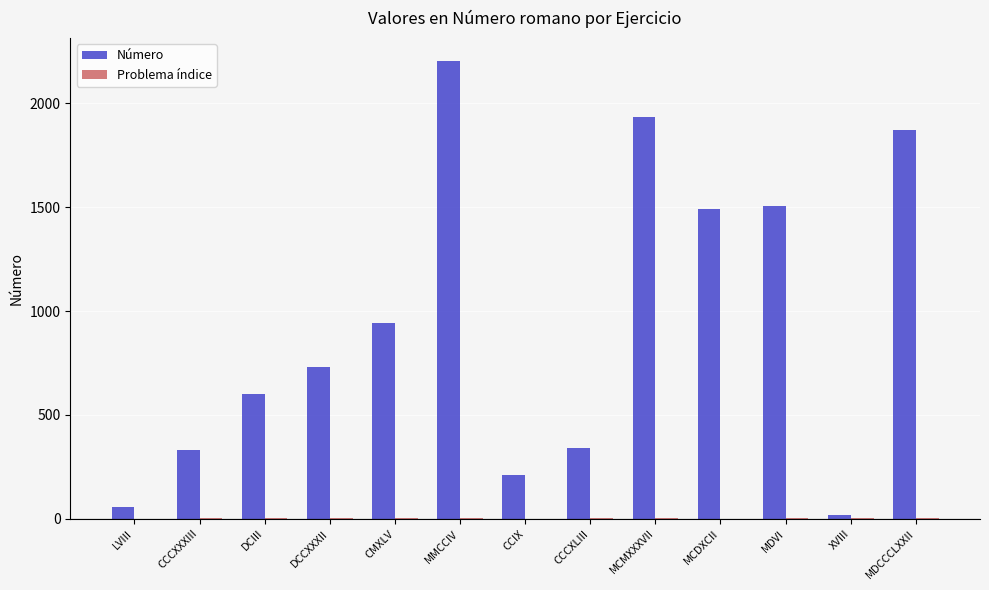

Where is Número nearest to the value 1111?

CMXLV